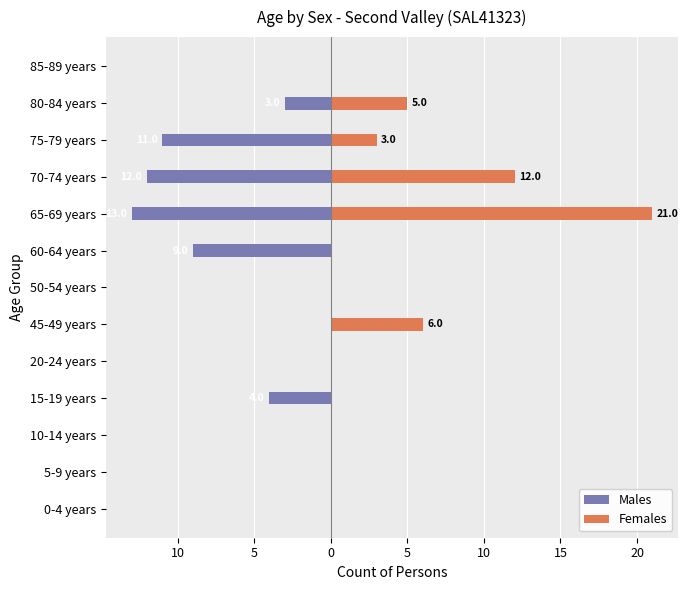

List the series in order of their overall mean, highest first.

Females, Males